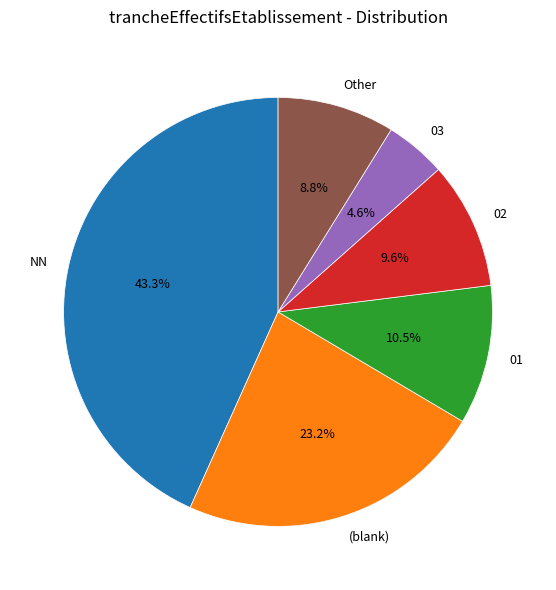

Which category has the smallest portion of the pie?

03